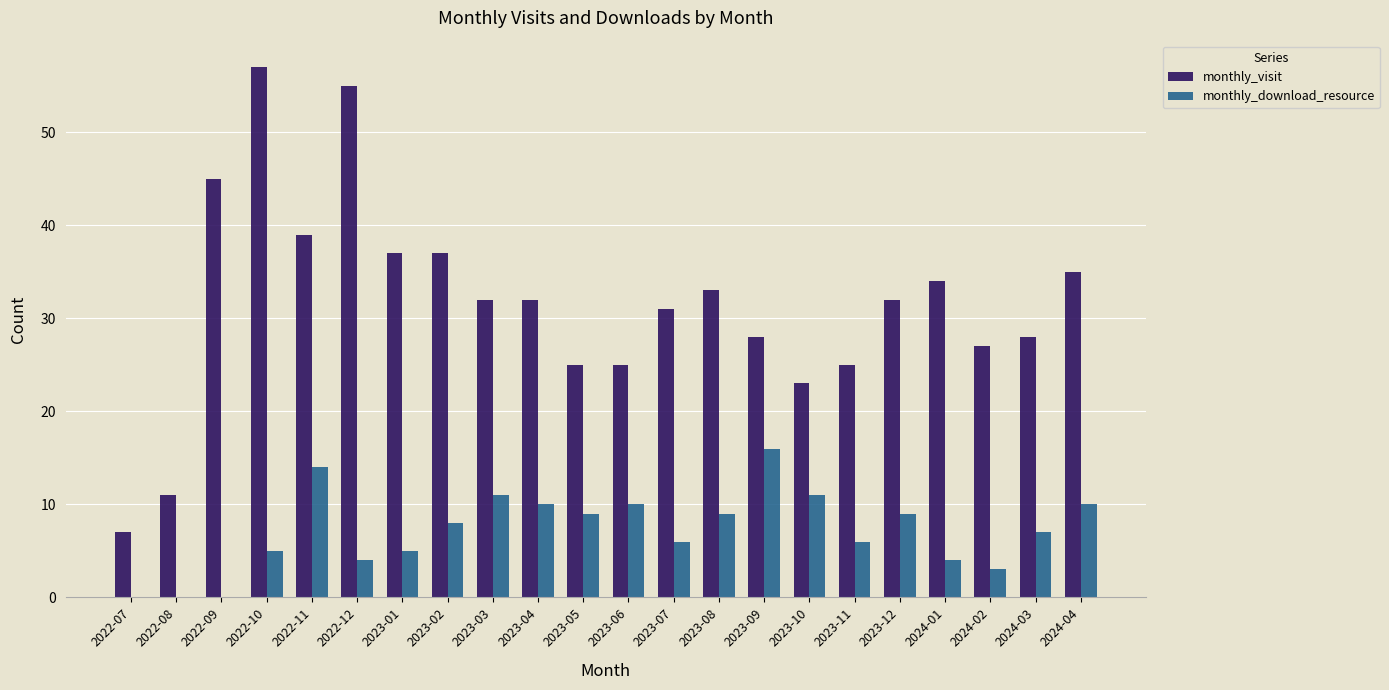

Reading right to left, what are all the values shown in this chart?

monthly_visit: 35	28	27	34	32	25	23	28	33	31	25	25	32	32	37	37	55	39	57	45	11	7
monthly_download_resource: 10	7	3	4	9	6	11	16	9	6	10	9	10	11	8	5	4	14	5	0	0	0